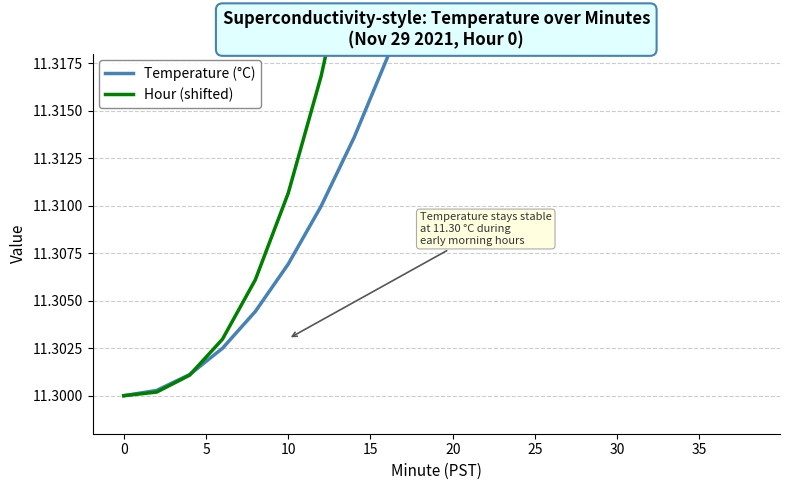

What is the value of the Hour (shifted) point at the 3rd from the left?

11.3